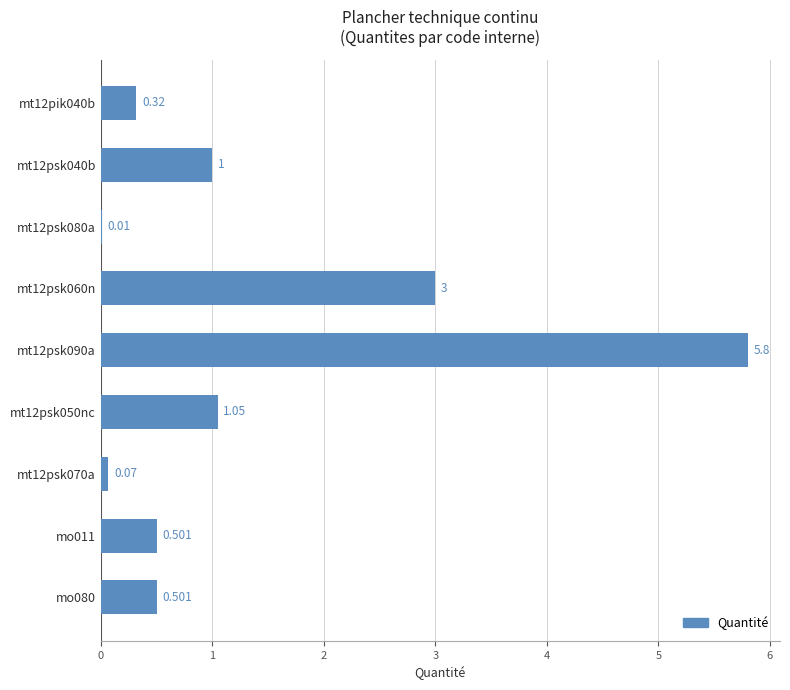

Does the chart contain stacked bars?

No